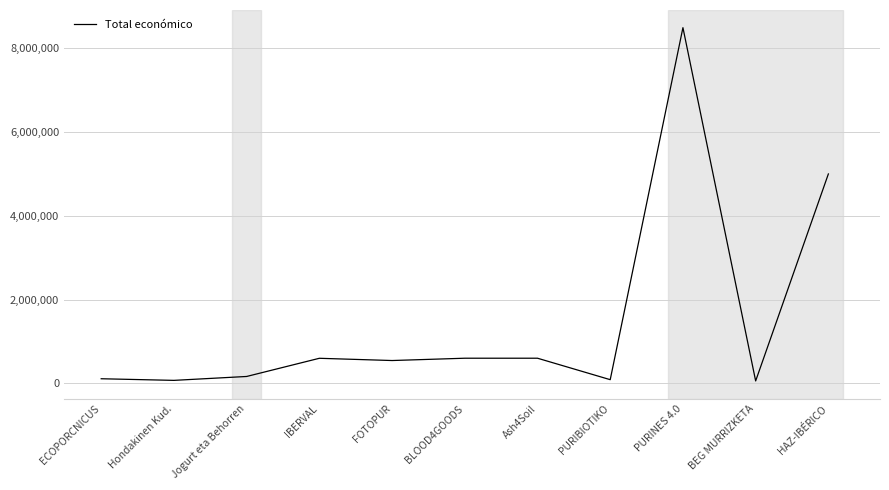

What is the difference between the maximum and minimum values?

8426869